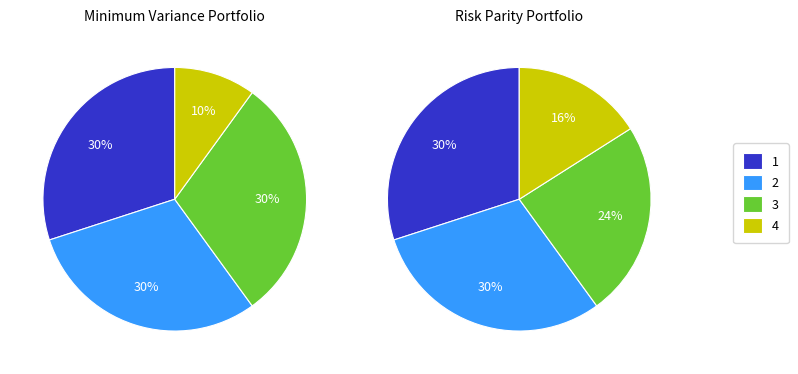

Is there a majority slice in this chart?

No